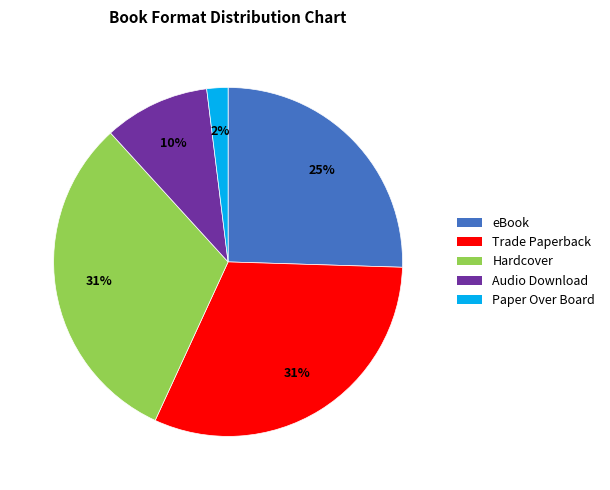

The Paper Over Board slice represents 2% of the pie. True or false?

True